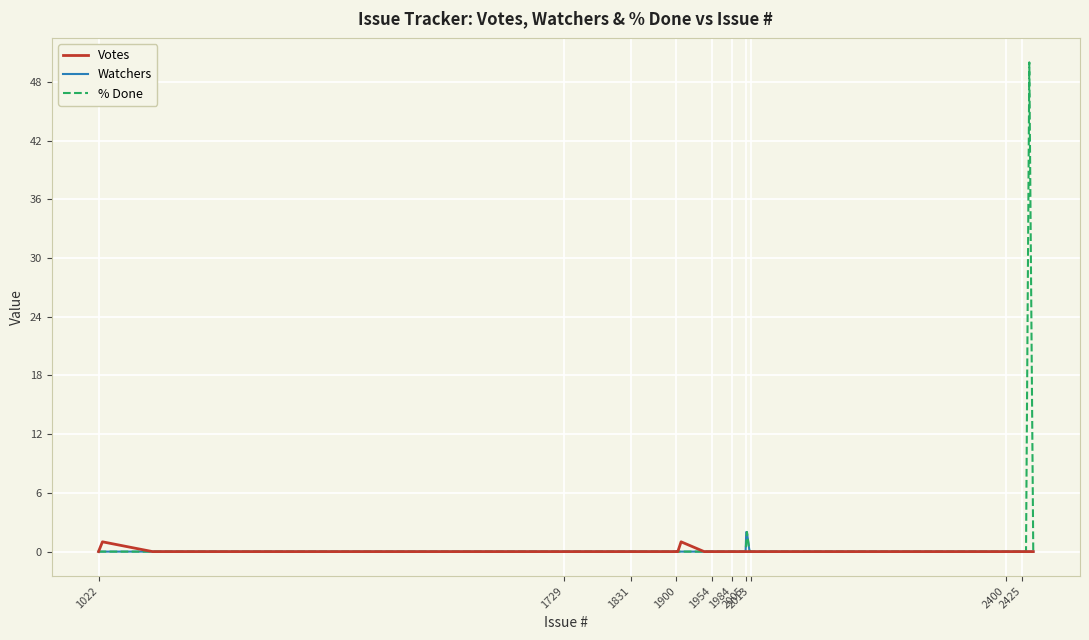

What is the greatest value displayed?

50